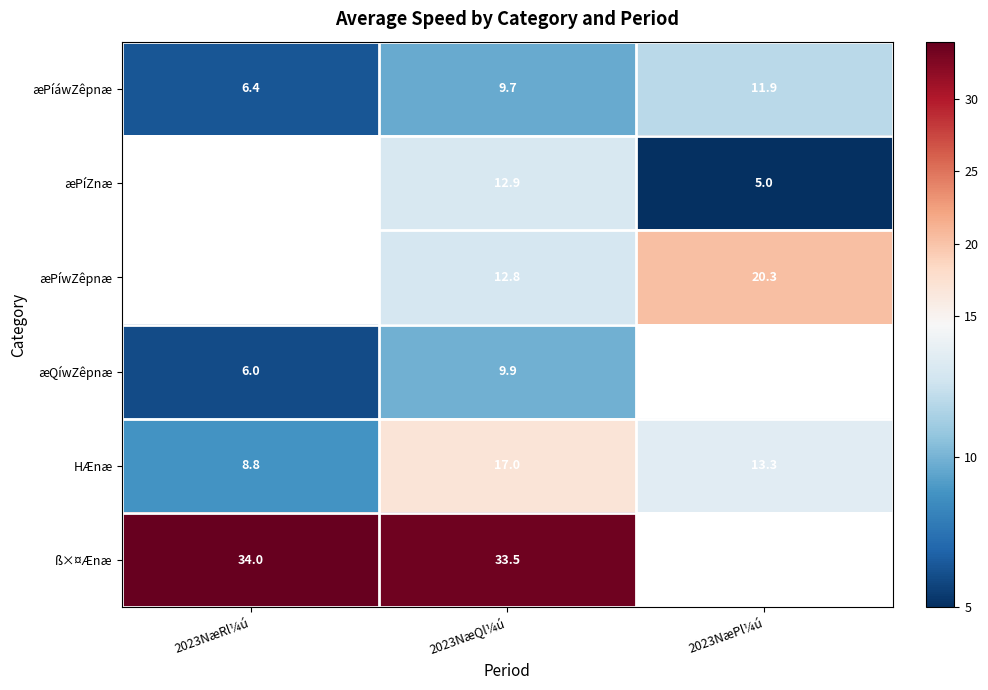

The æPíZnæ series shows 5.0 at 2023NæPl¼ú. True or false?

True